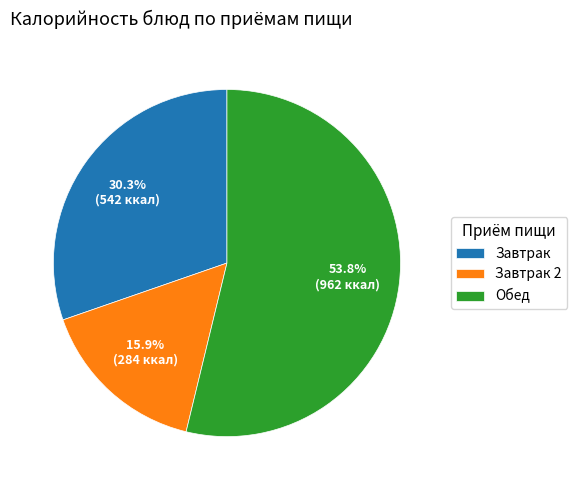

How many segments does this pie chart have?

3